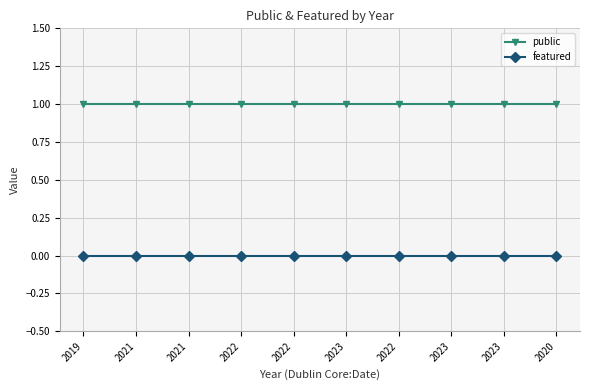

Reading left to right, extract all data points from this chart.

public: 1	1	1	1	1	1	1	1	1	1
featured: 0	0	0	0	0	0	0	0	0	0